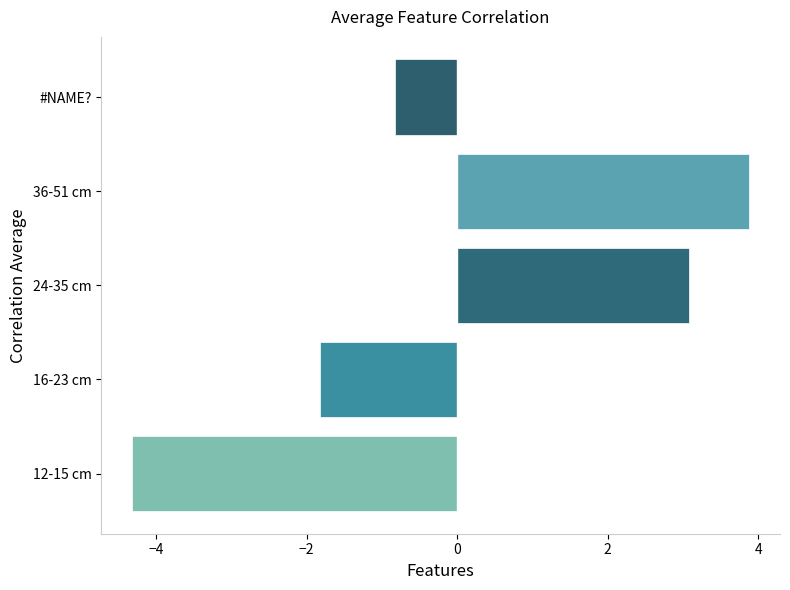

How many data points does each series have?

5